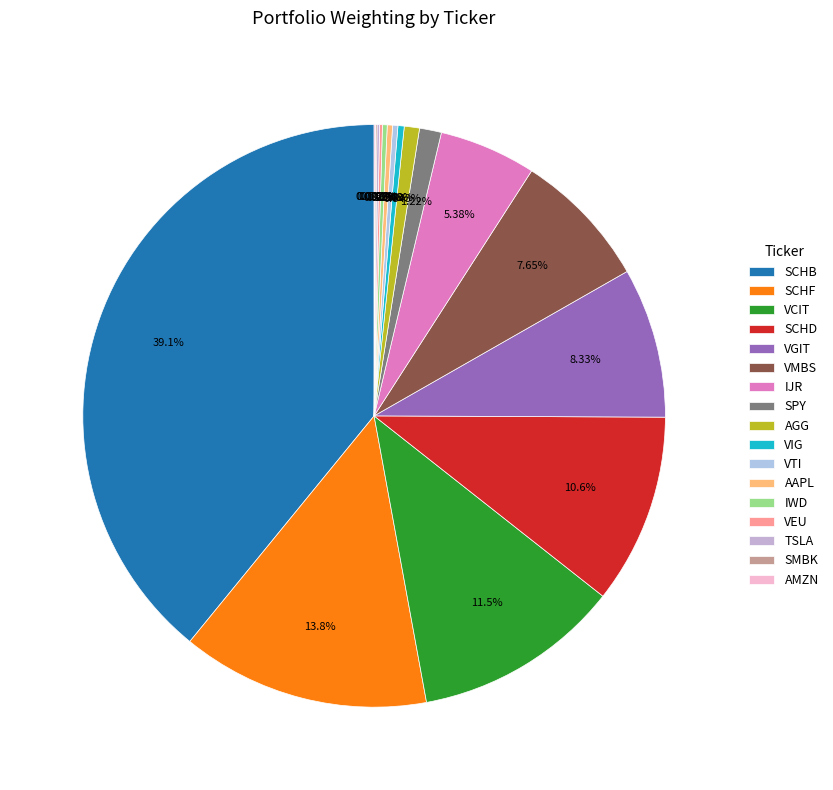

True or false: VMBS accounts for 18% of the total.

False